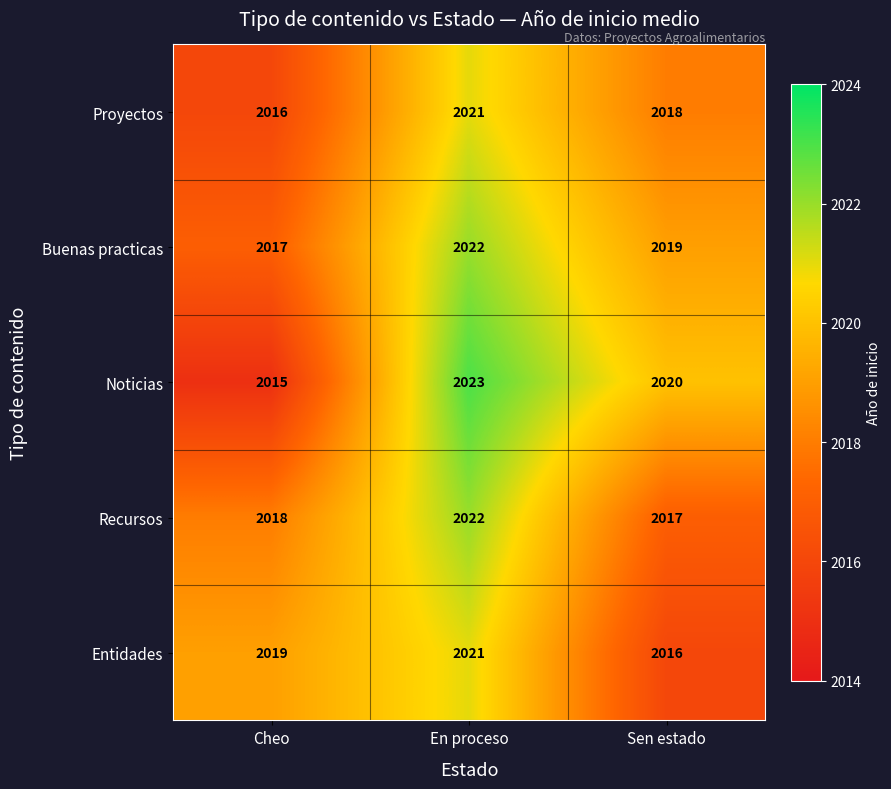

At how many categories does at least one series exceed 2017?

3